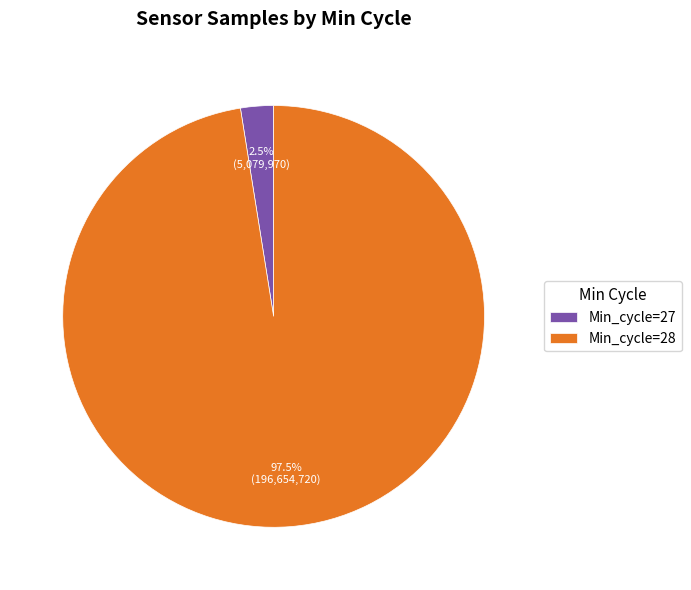

Which slice represents more than half of the pie?

Min_cycle=28